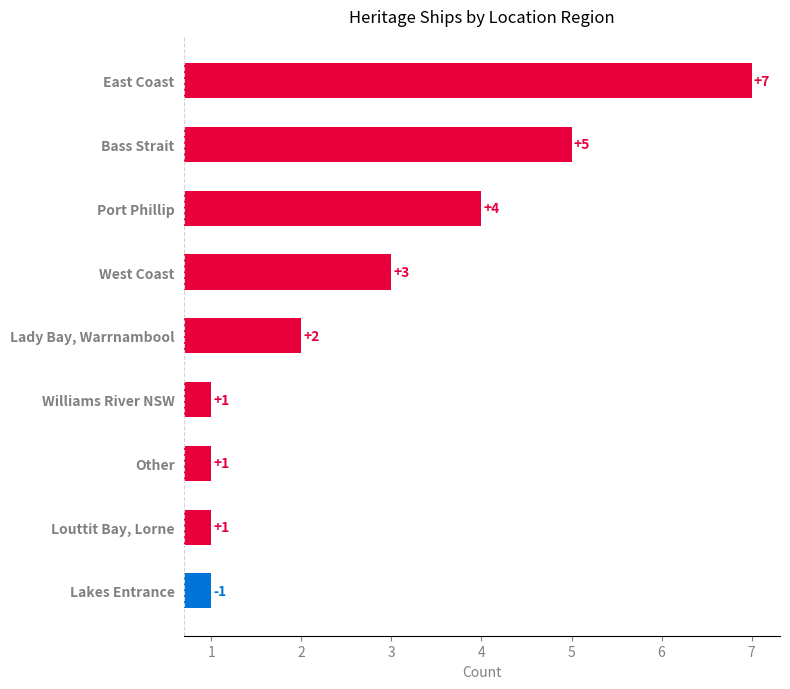

What is the difference between the maximum and minimum values?

6.0